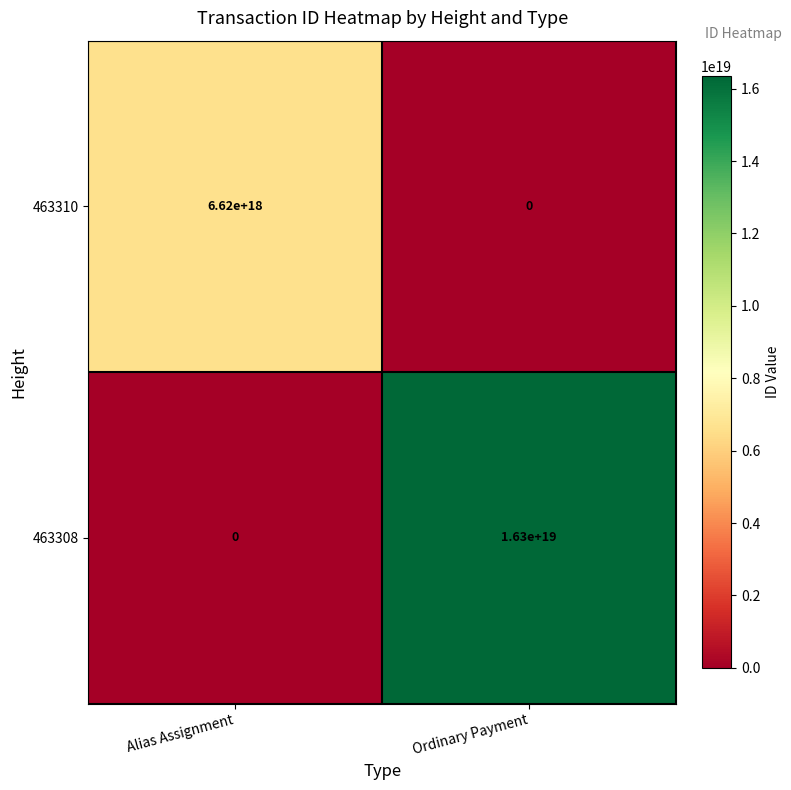

List the series in order of their overall mean, lowest first.

463310, 463308